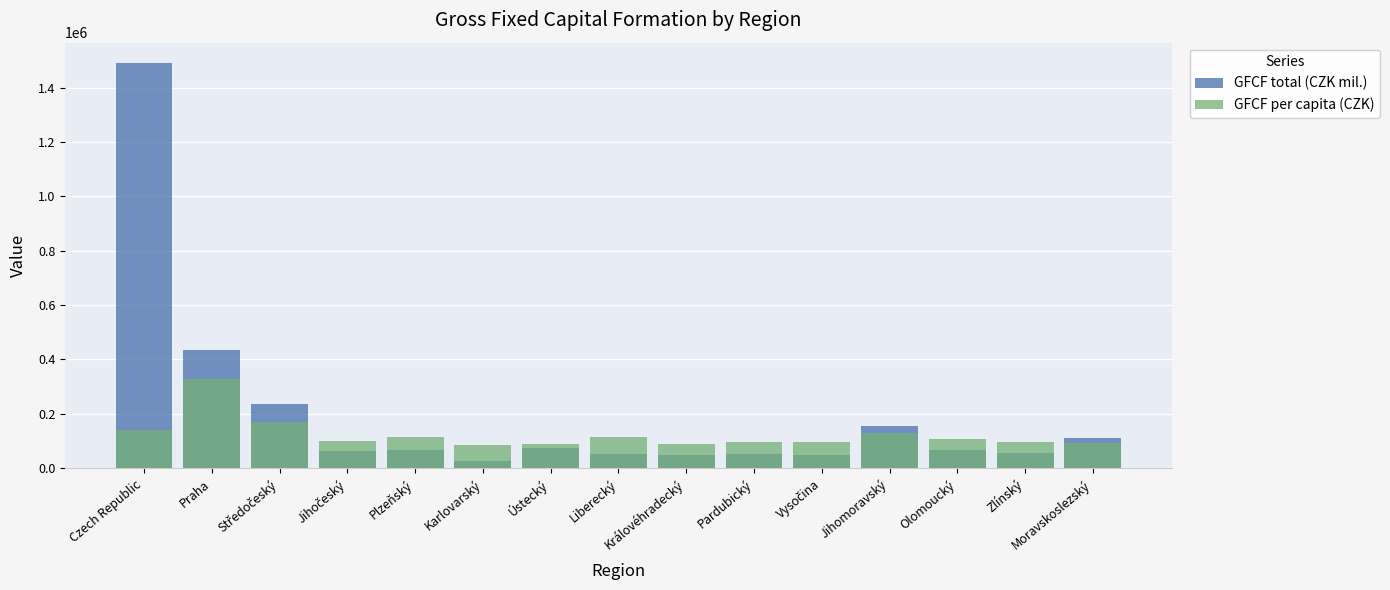

How many values in the GFCF per capita (CZK) series are below 101398?

7